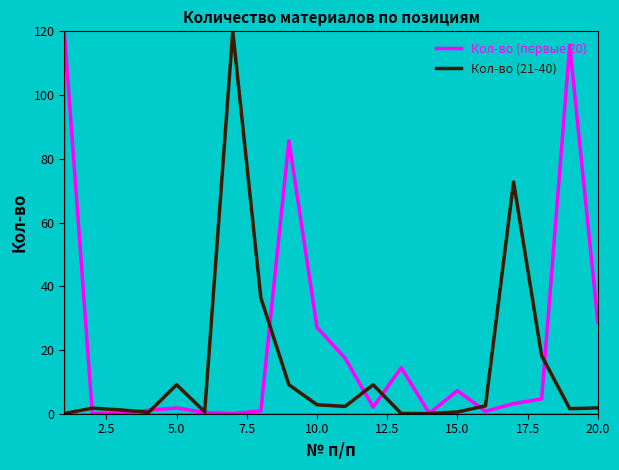

Which series has the largest total across all categories?

Кол-во (первые 20)